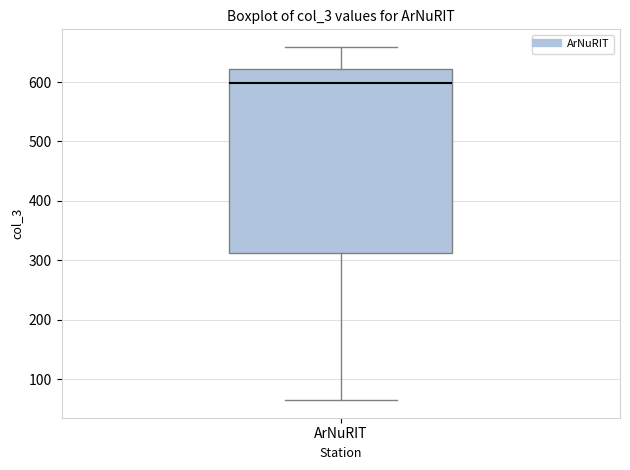

Read this box plot against the y-axis: the position of the median line, the range covered by the box, and the ends of both whiskers. The values are not printed on the chart, so give them approximately, as read against the axis.

median 600, box 310 to 620, whiskers 70 to 660